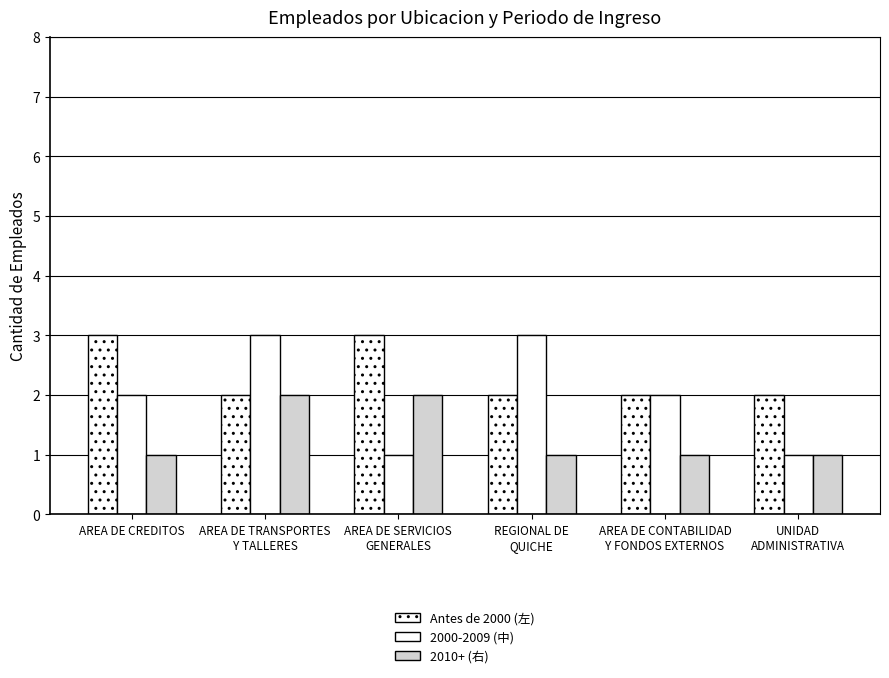

How many bars are there in each group?

3